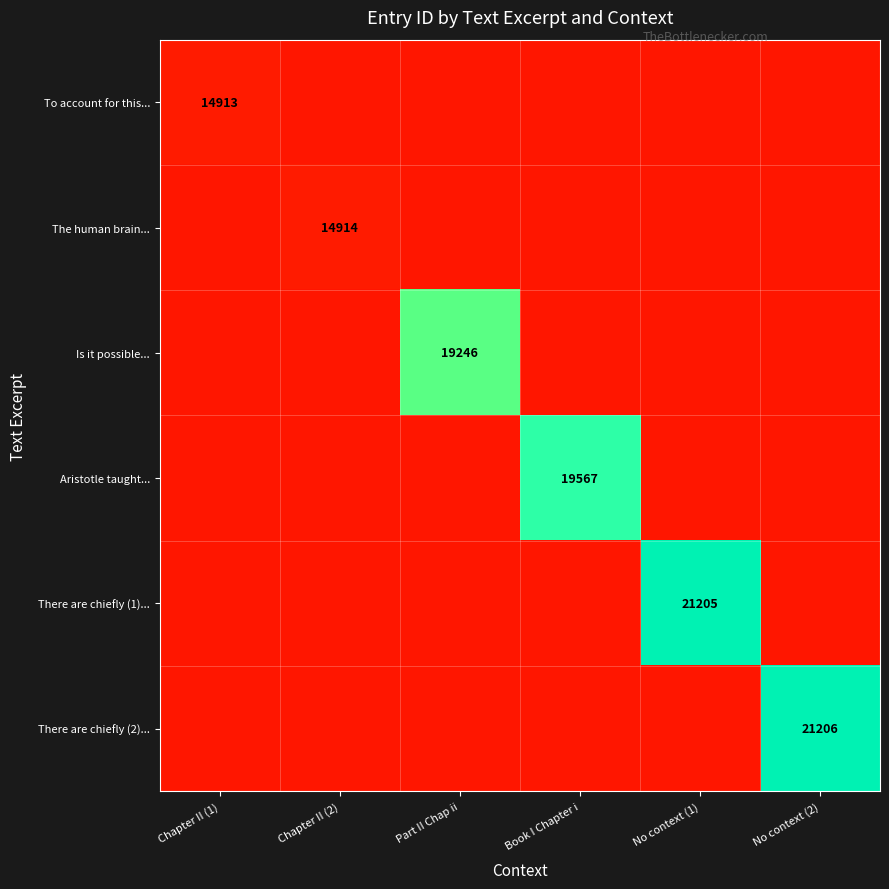

What is the highest value of the Is it possible... series?

19246